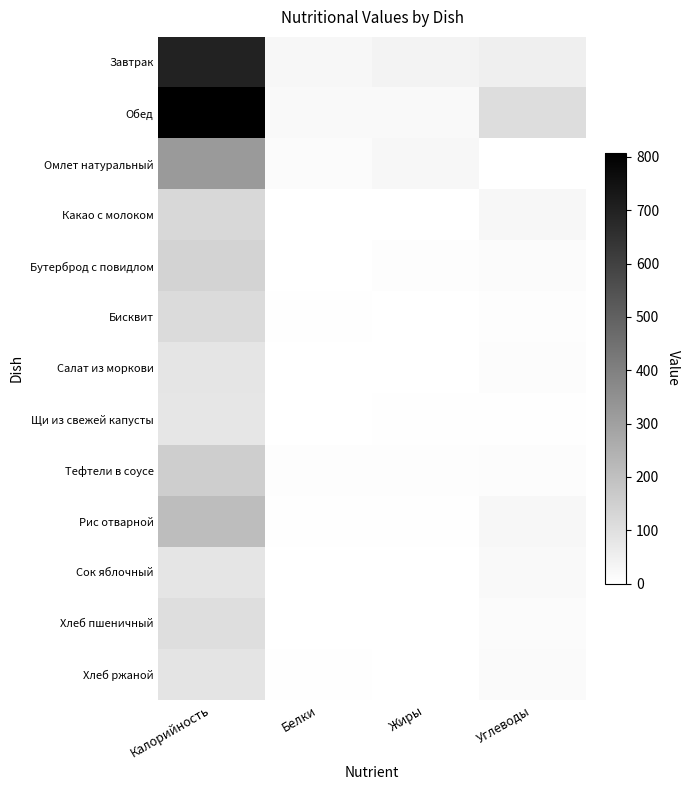

What is the greatest value displayed?

807.0